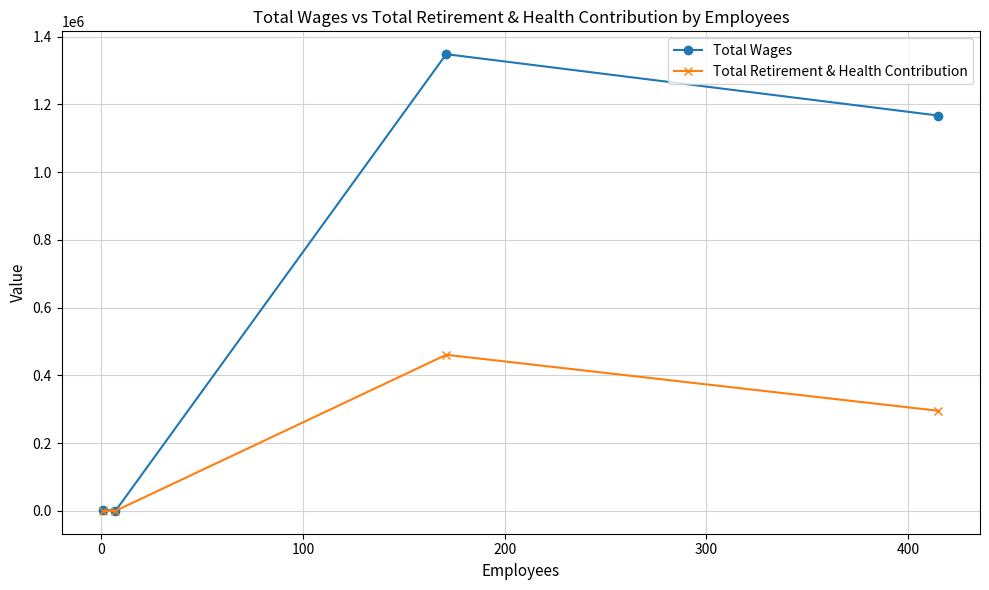

List the series in order of their overall mean, highest first.

Total Wages, Total Retirement & Health Contribution